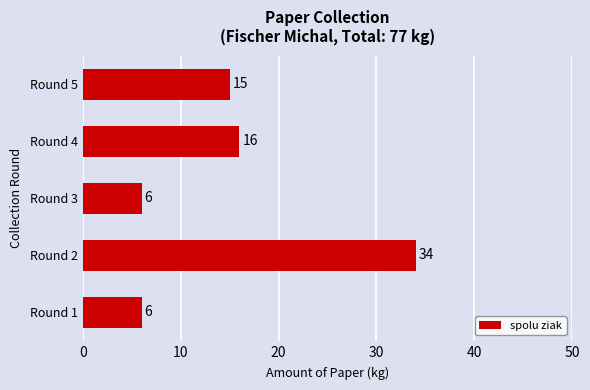

True or false: the data shows 15 at Round 5.

True